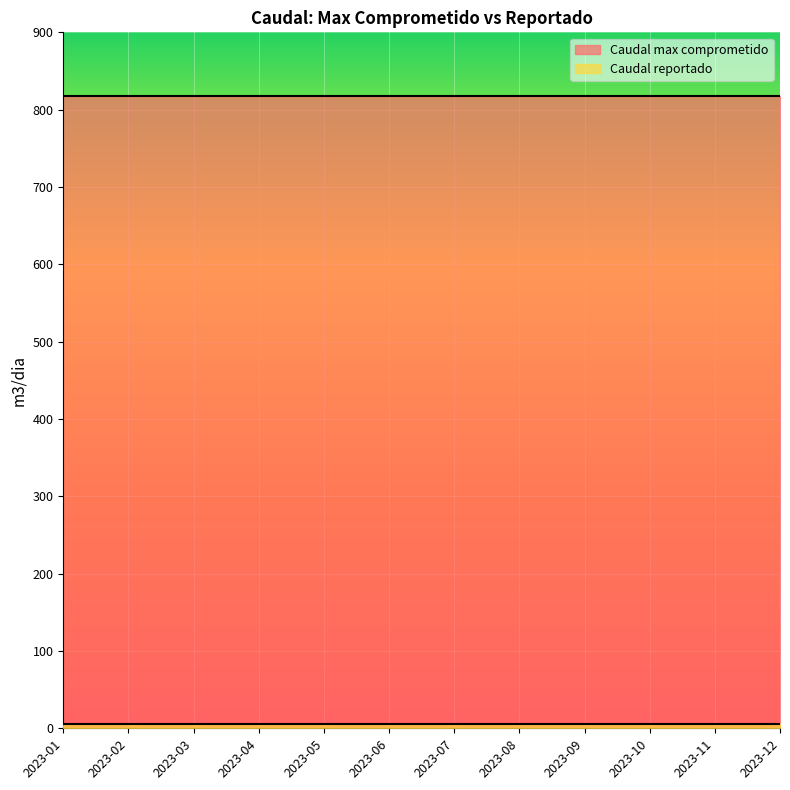

What is the greatest value displayed?

818